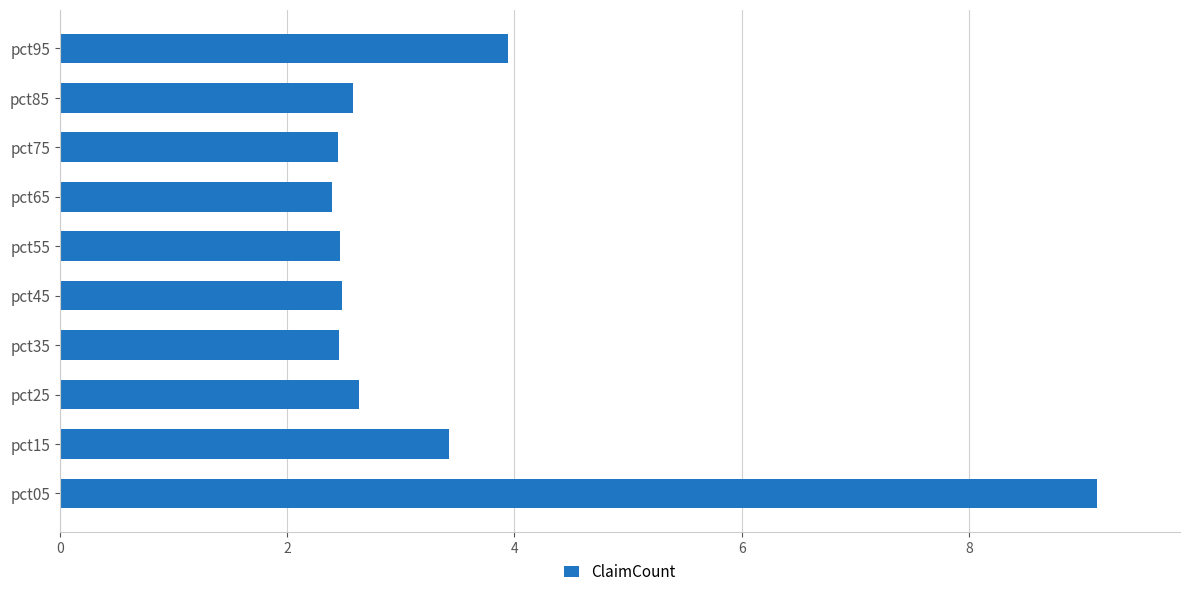

The value at pct95 is 6.7. True or false?

False